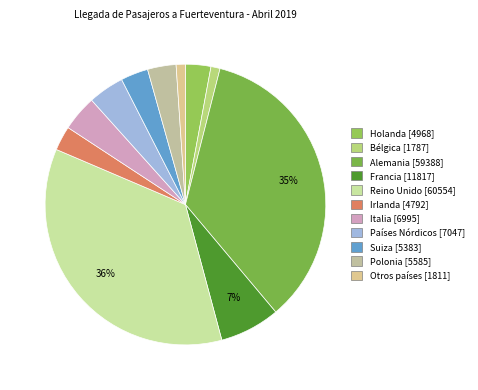

True or false: Italia accounts for 4% of the total.

True